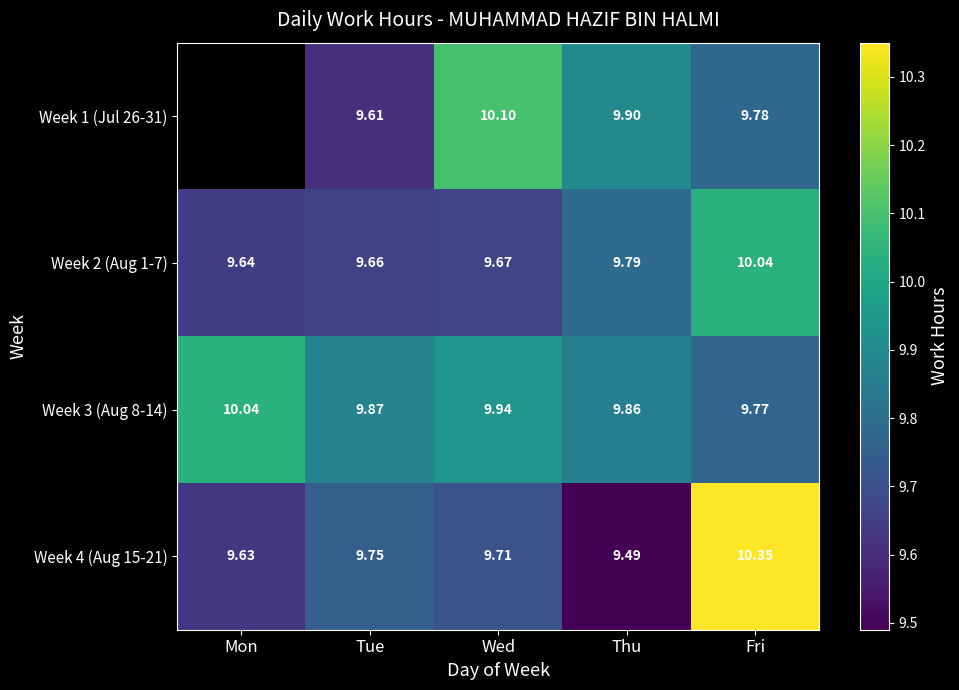

Count the number of data series in this chart.

4